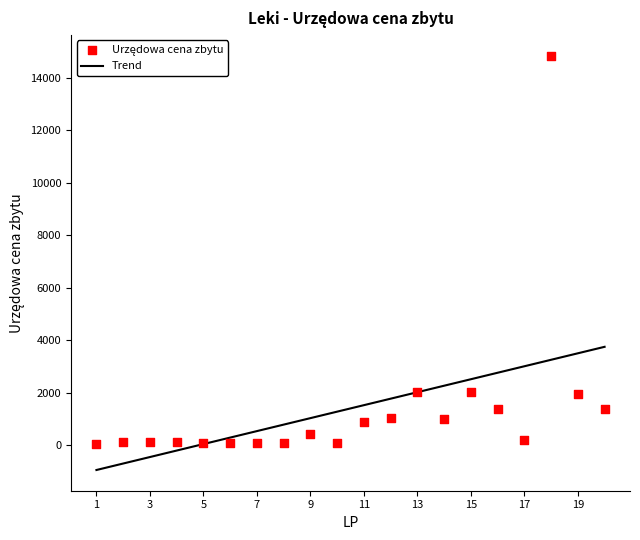

What is the change in value from 1 to 4?

+41.0